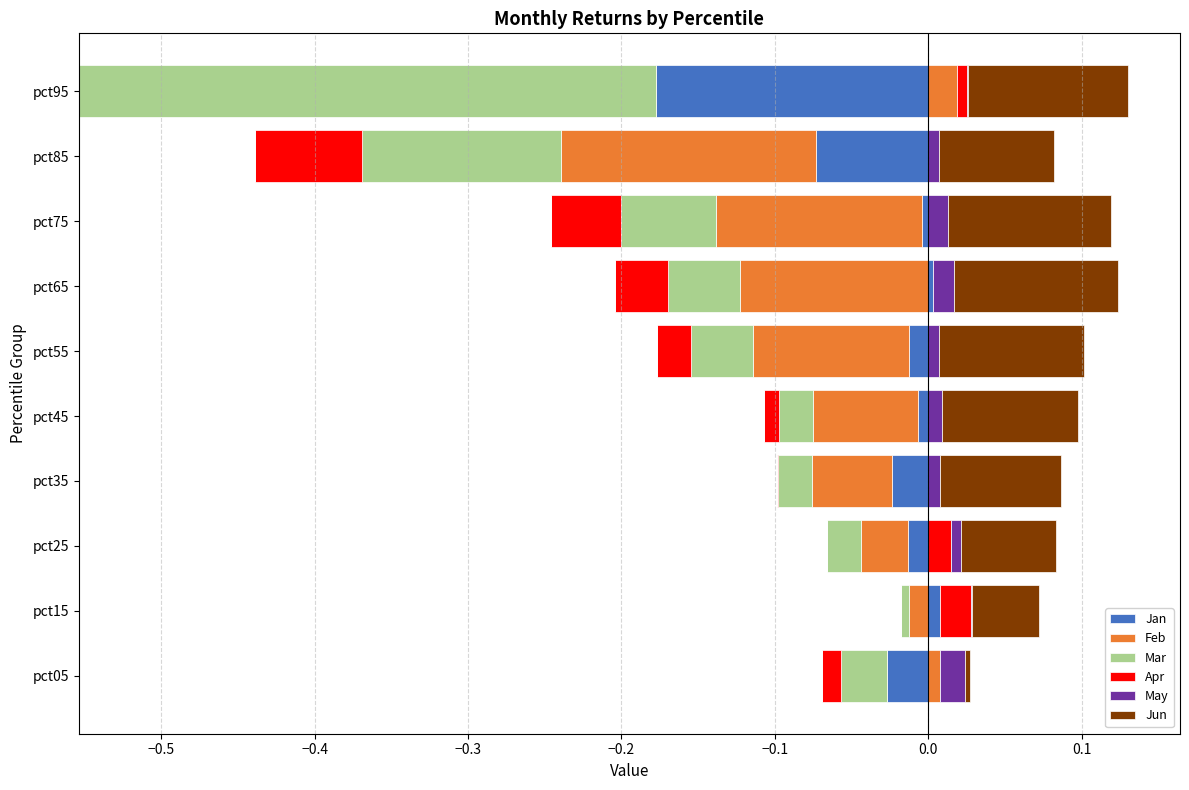

What are all the series names shown in the legend?

Jan, Feb, Mar, Apr, May, Jun